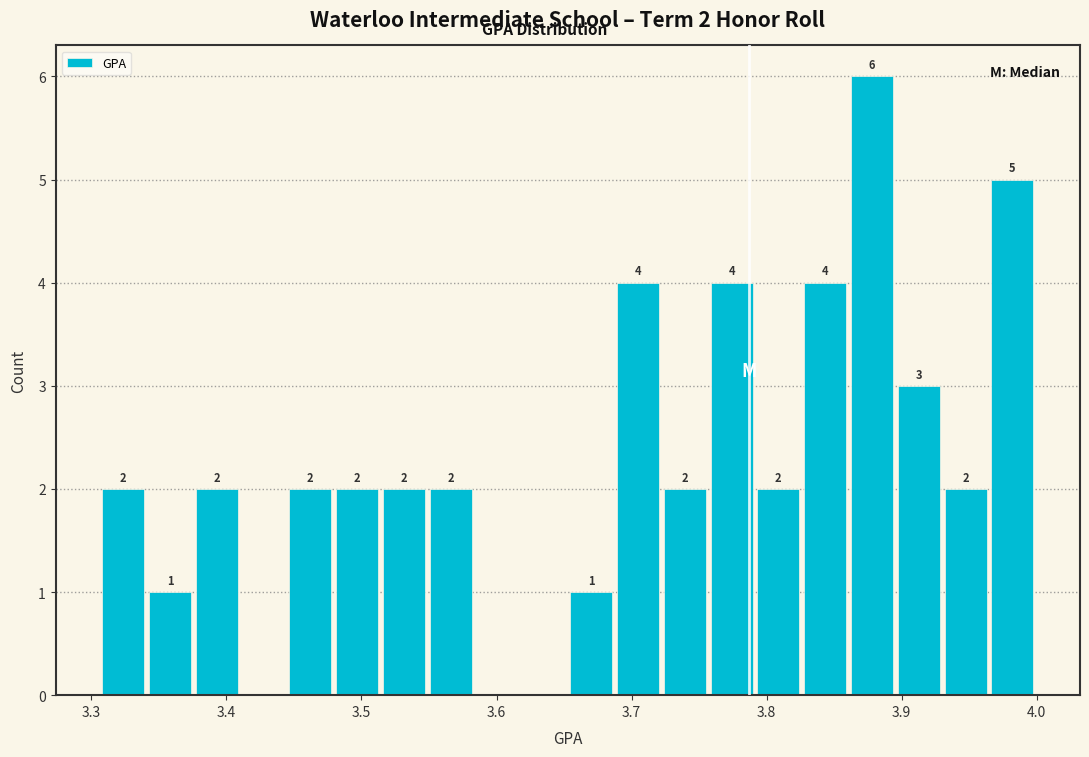

Read against the x-axis, roughly where is the centre of the tallest bar?

3.88